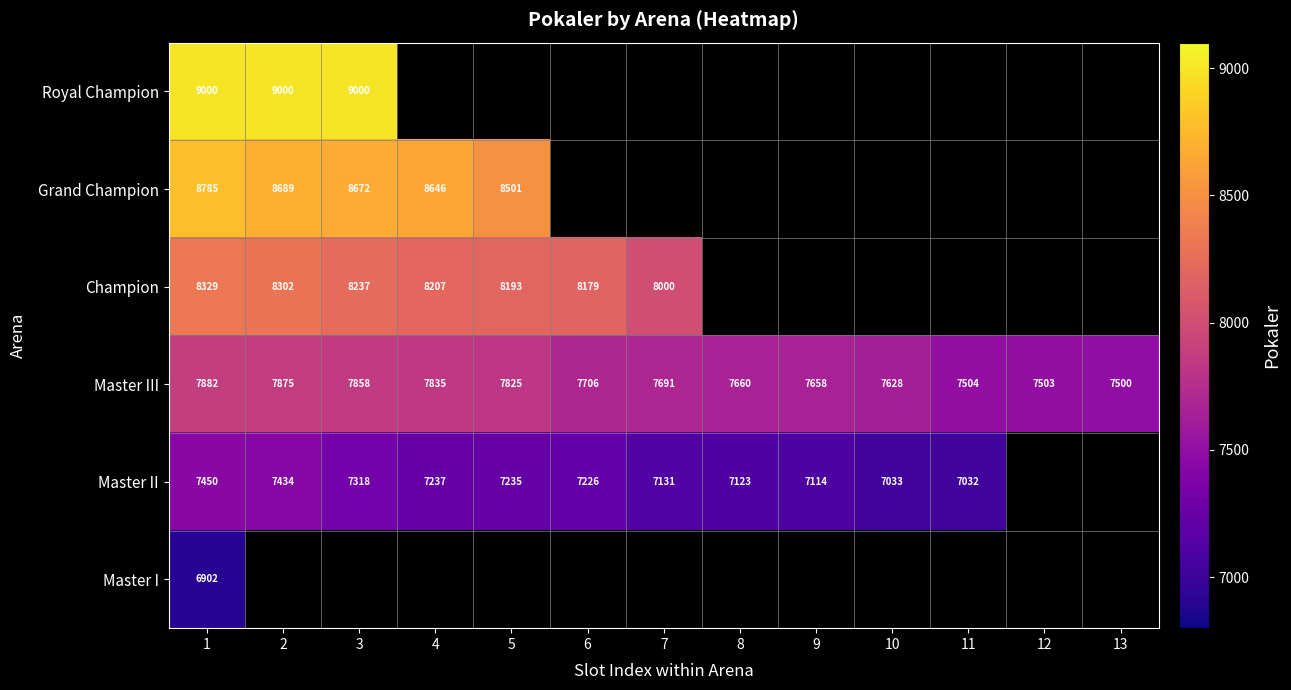

The value of Master I at 1 is 6902. True or false?

True